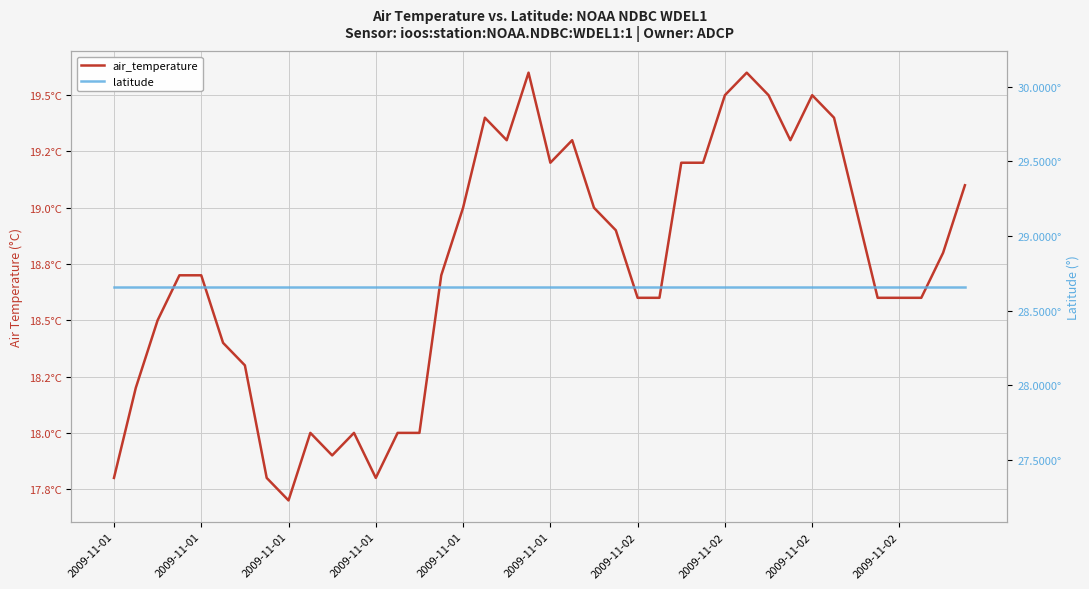

At how many categories does at least one series exceed 24?

40